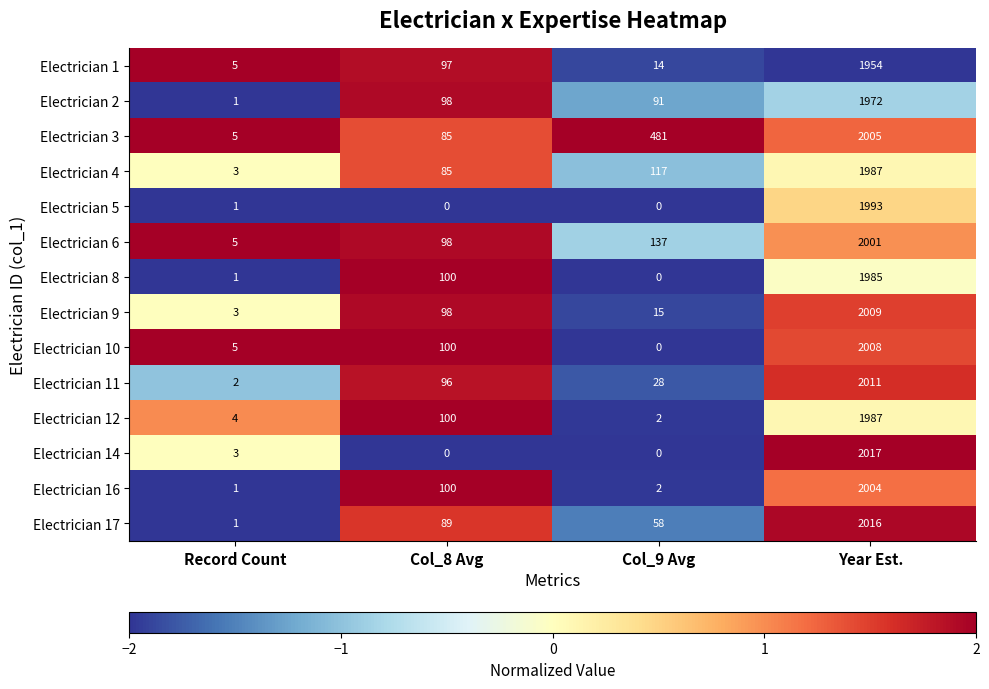

Which series has the largest range (max minus min)?

Electrician 14